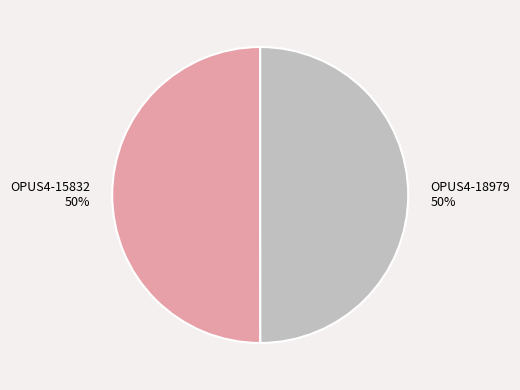

To the nearest percent, what is the average slice percentage?

50%